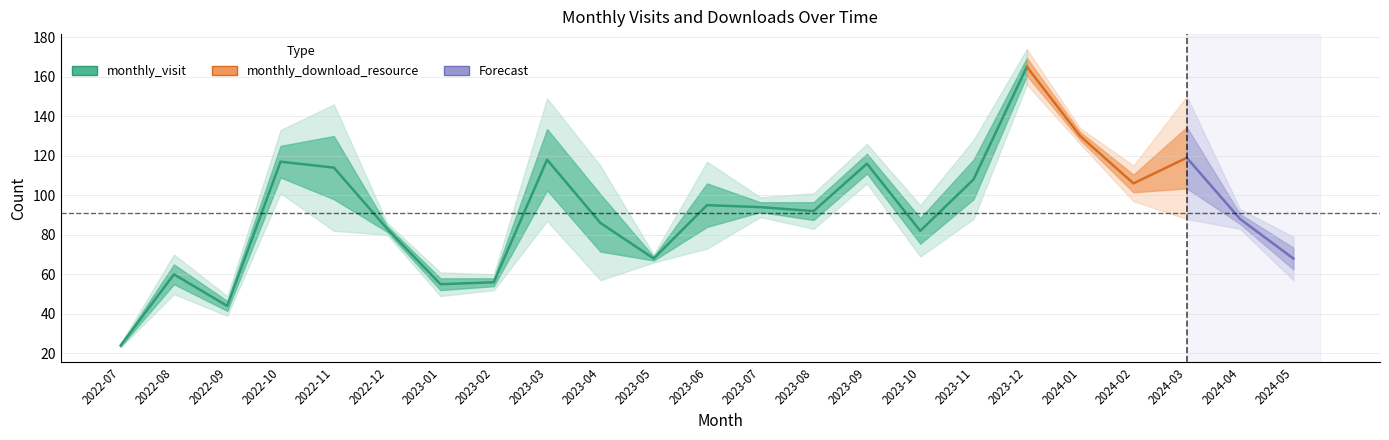

What is the lowest value of the monthly_visit series?

24